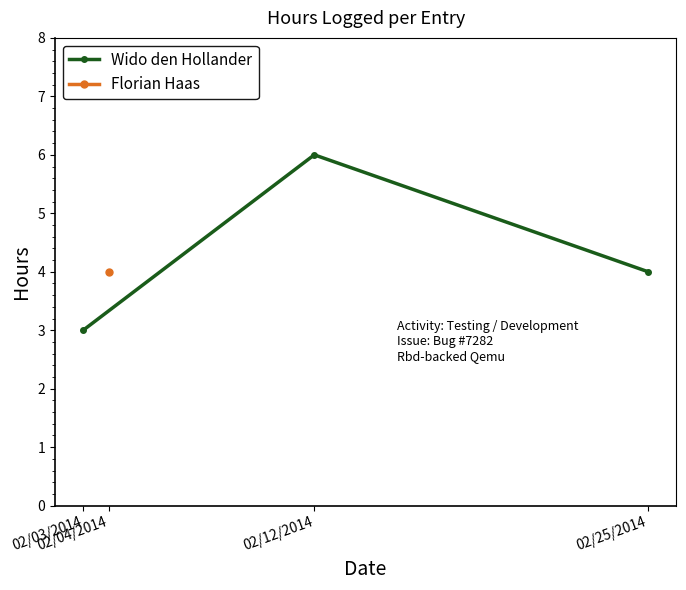

What is the value of the Wido den Hollander point at the 2nd from the left?

6